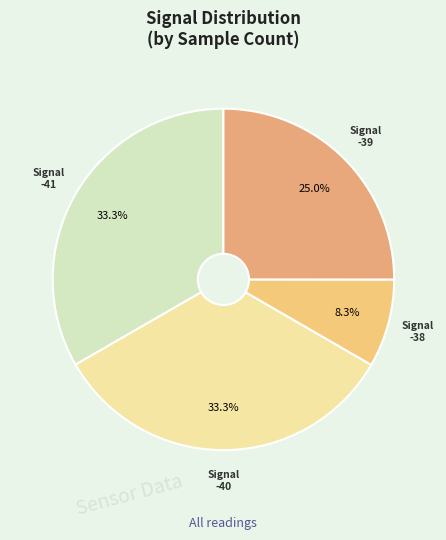

Count the number of slices in the pie.

4